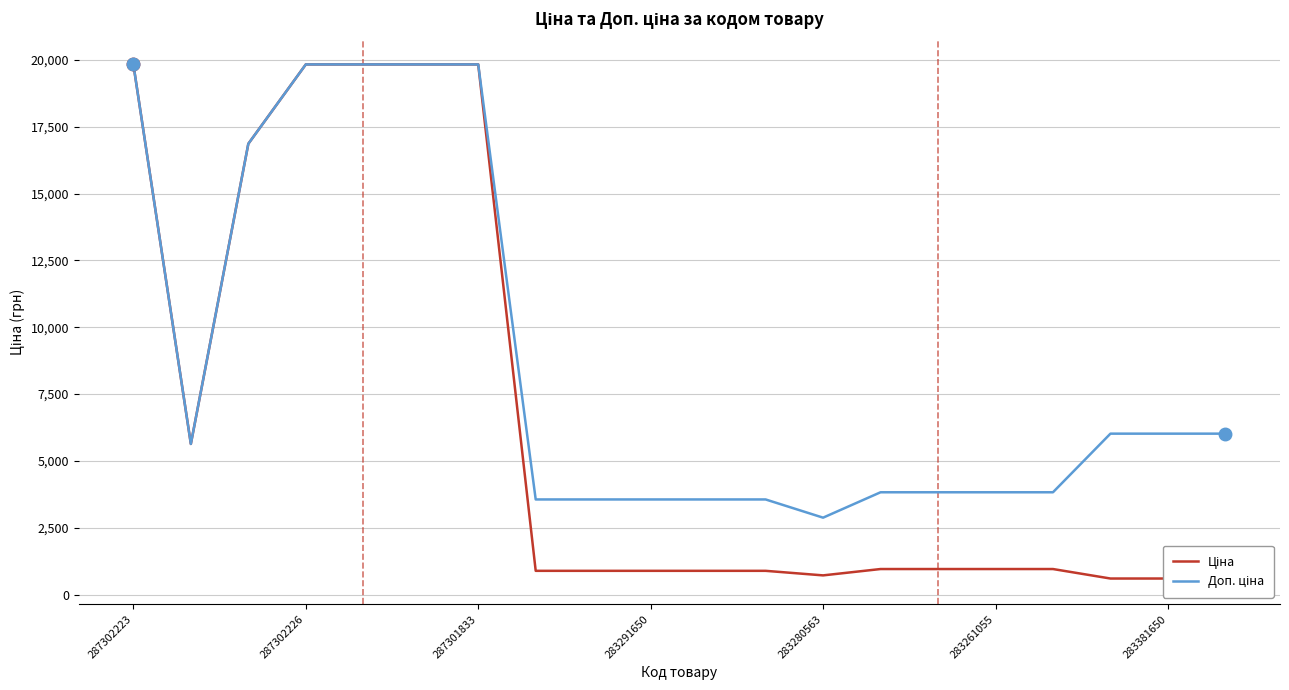

The value of Доп. ціна at 283261055 is 6499.6. True or false?

False